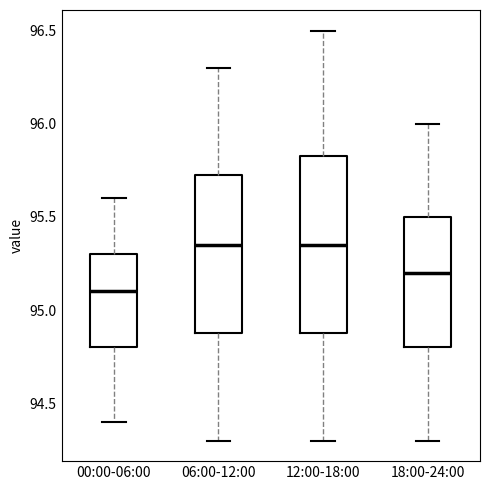

Where is the upper edge of the box for 00:00-06:00 on the y-axis? The values are not printed on the chart, so give them approximately, as read against the axis.

95.30